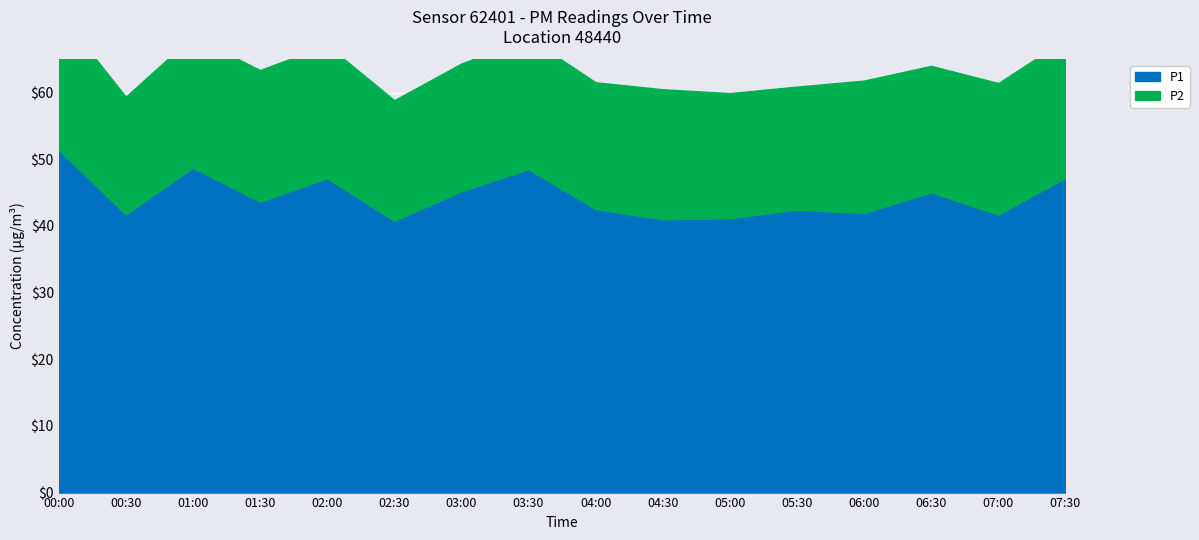

Reading right to left, what are all the values shown in this chart?

07:30=47.2	07:00=41.7	06:30=45.0	06:00=42.0	05:30=42.5	05:00=41.1	04:30=41.0	04:00=42.5	03:30=48.5	03:00=45.2	02:30=40.8	02:00=47.1	01:30=43.6	01:00=48.8	00:30=41.7	00:00=51.4